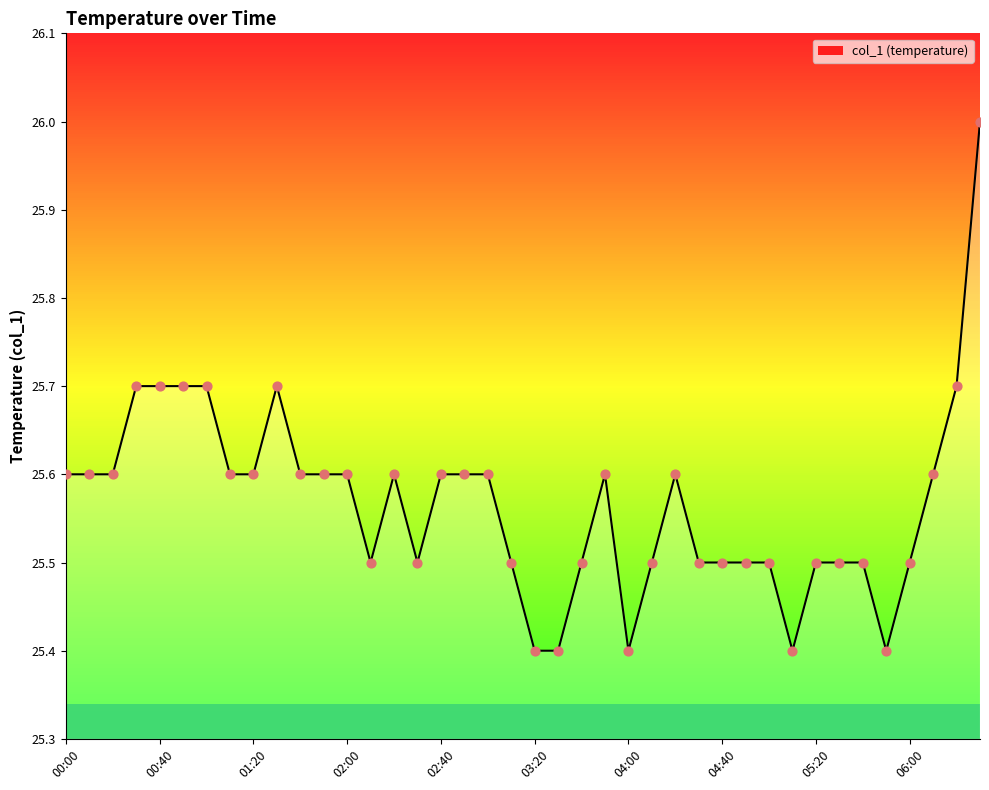

What is the smallest value displayed?

25.4